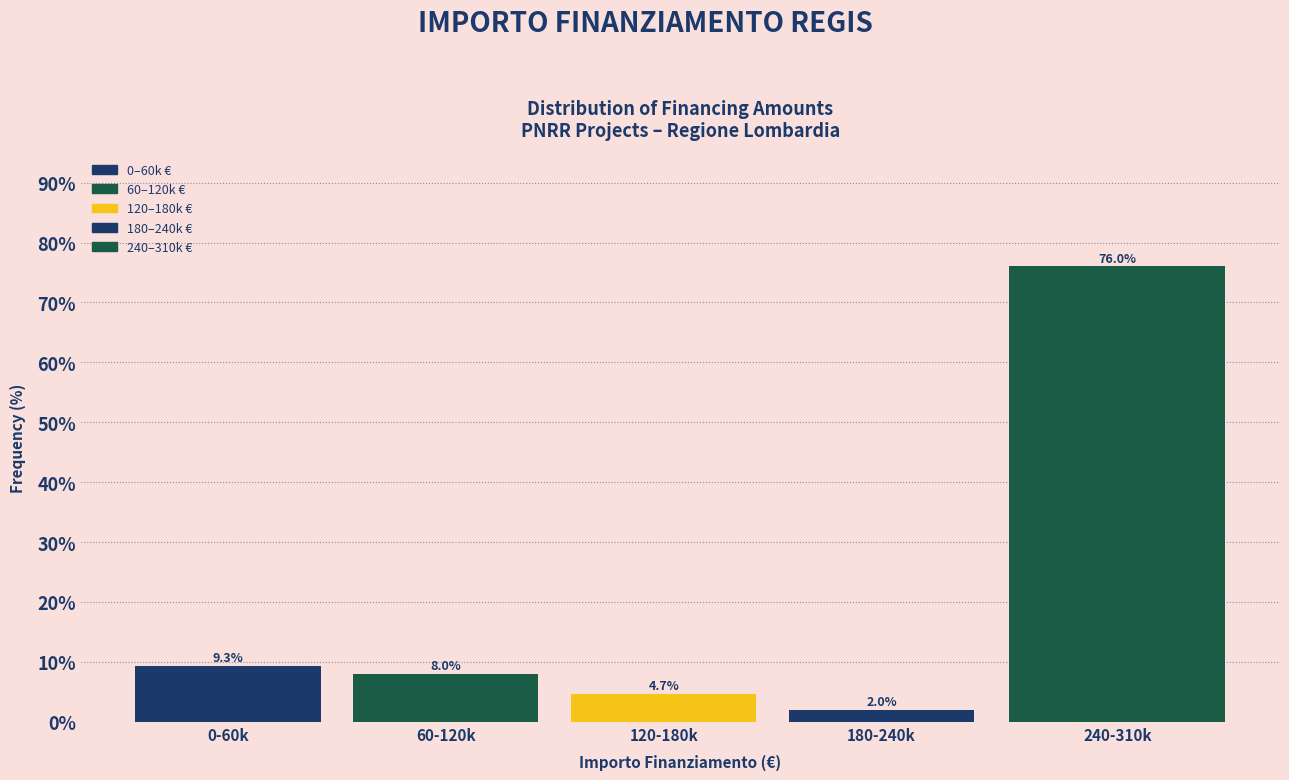

Reading left to right, transcribe all the data shown in this chart.

9.3	8.0	4.7	2.0	76.0